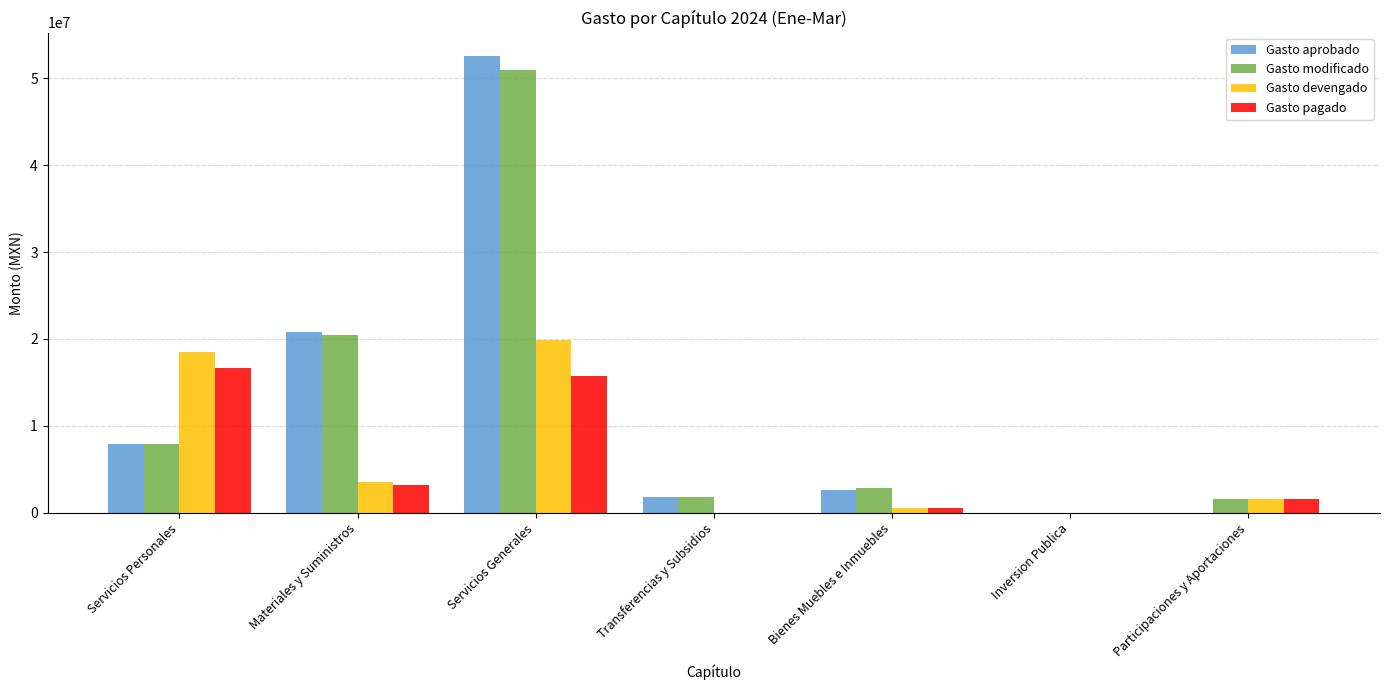

How many groups of bars are there?

7